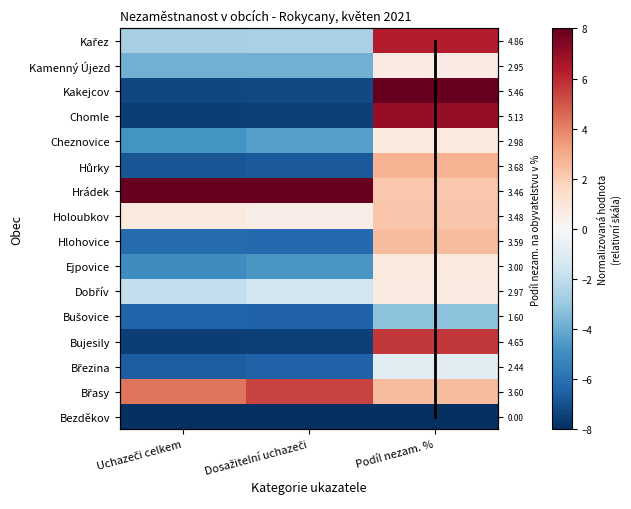

At how many categories does at least one series exceed -3?

3